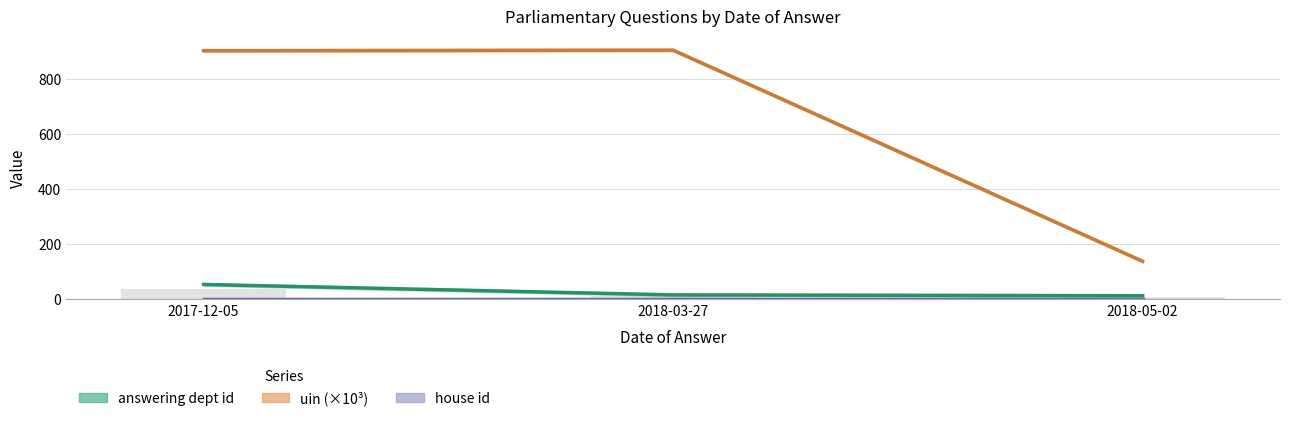

At which label is uin closest to 521?

2017-12-05